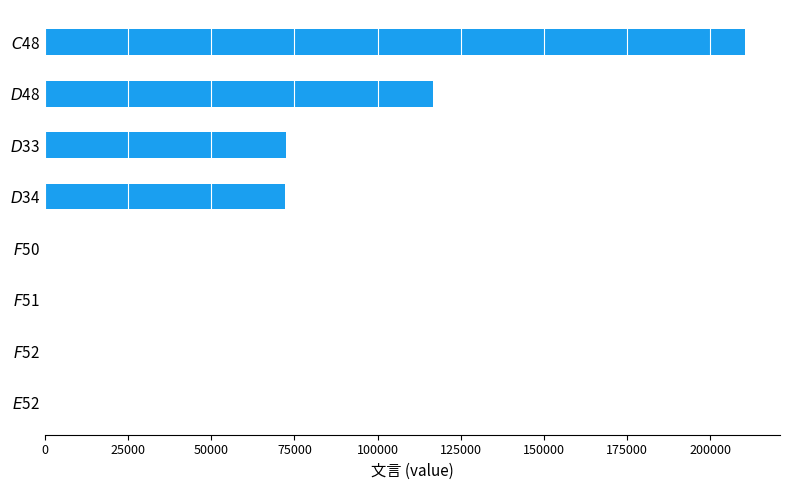

Does the chart contain stacked bars?

No